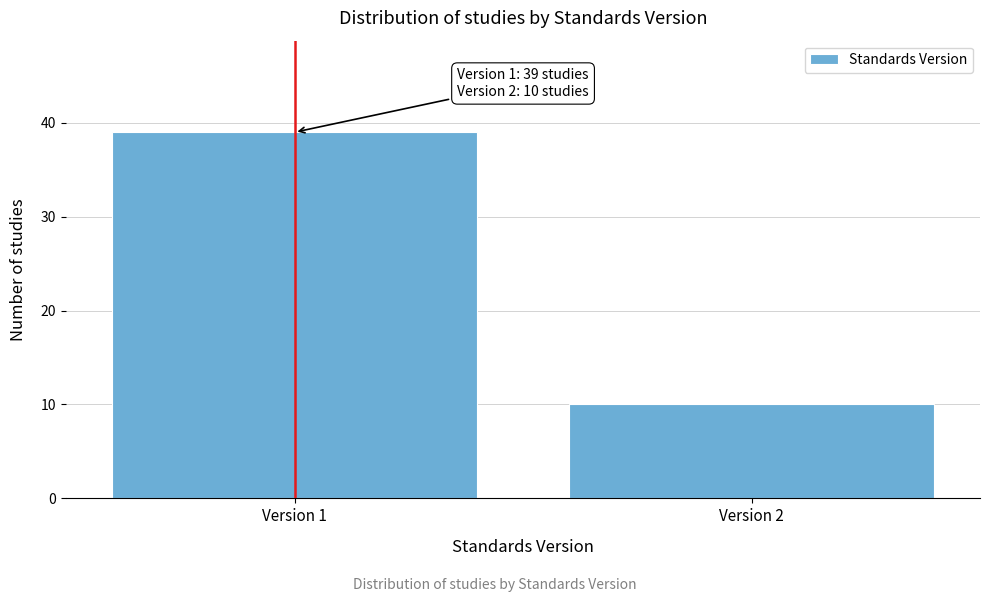

Reading right to left, extract all data points from this chart.

Version 2=10	Version 1=39